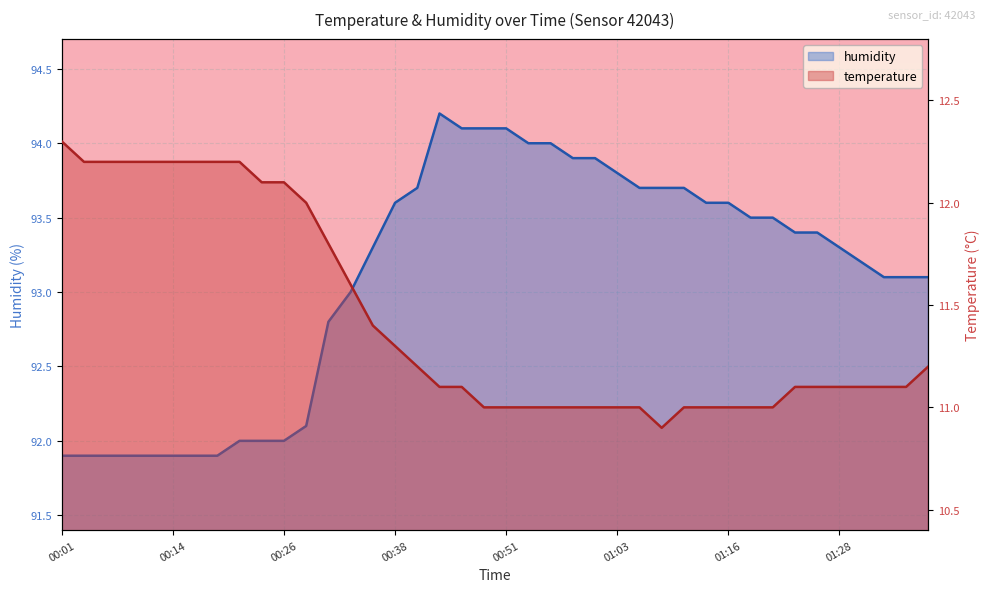

What is the approximate value of temperature at 00:58?

11.0